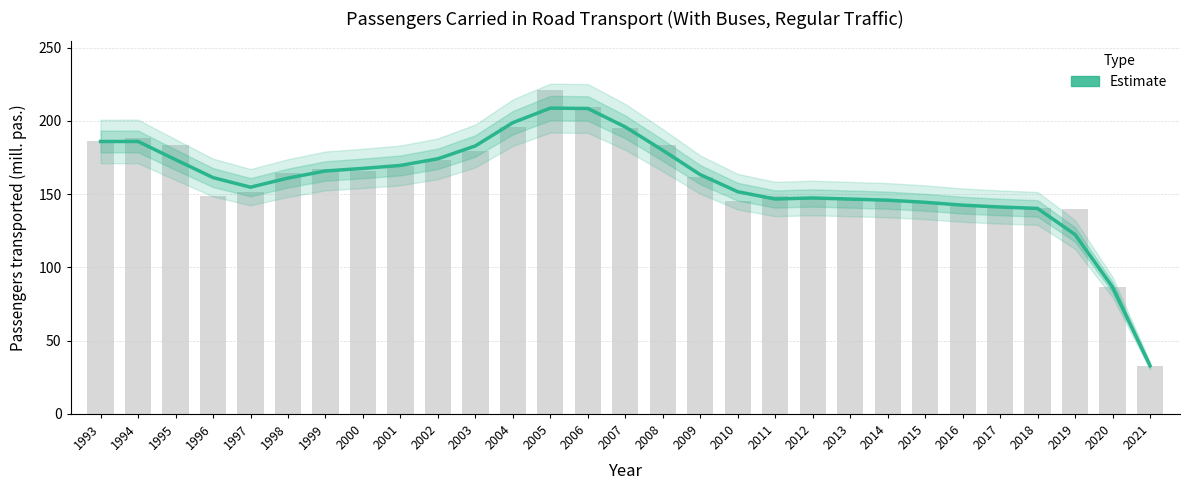

What is the difference between the maximum and minimum values?

175.9